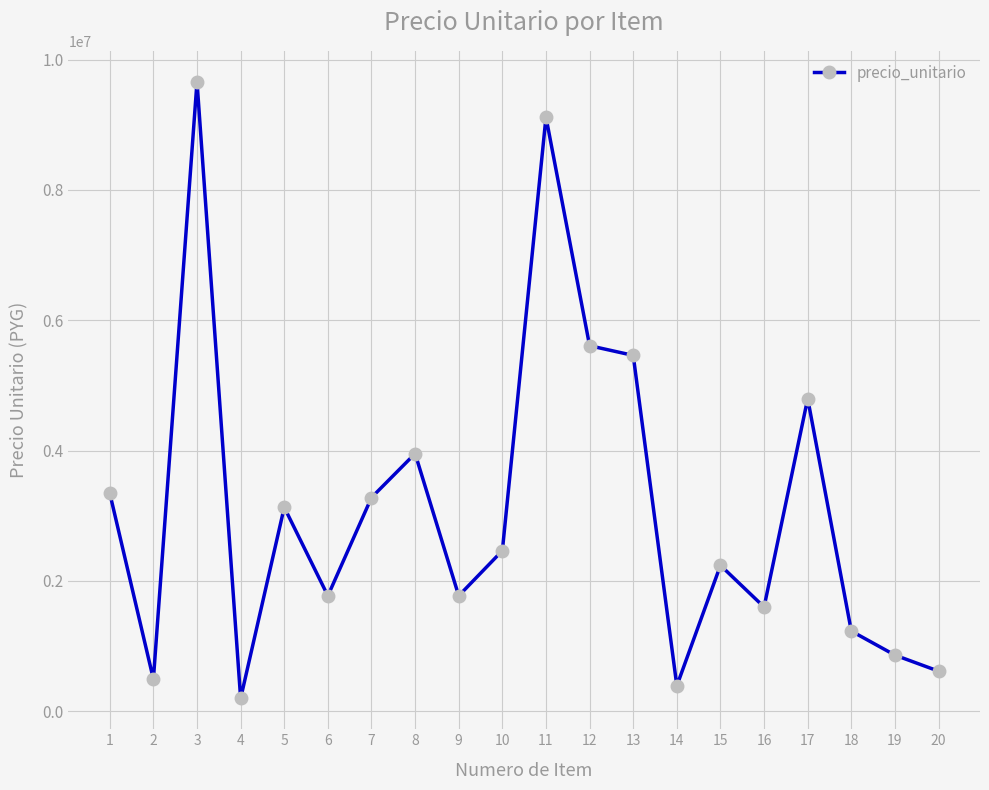

How many values are below 2464000?

10